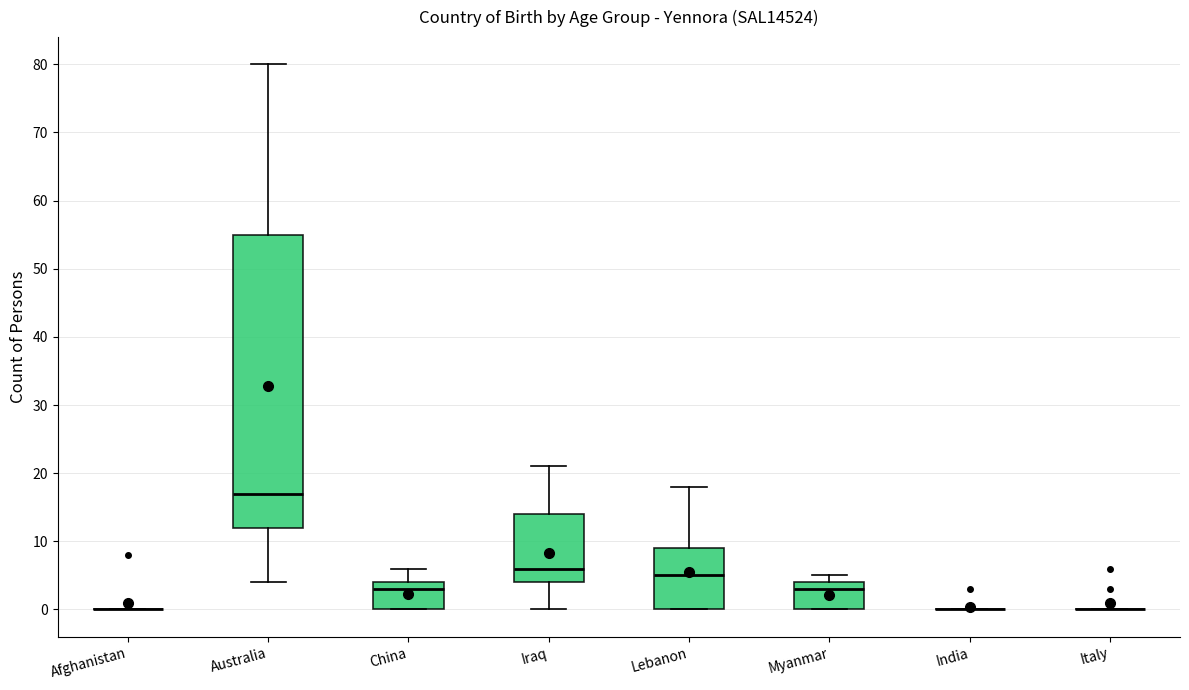

Reading left to right, transcribe this box plot: for each box, give where its median line is, the range the box spans, and where its two whiskers end, as read against the y-axis. The values are not printed on the chart, so give them approximately, as read against the axis.

Afghanistan: box collapsed to a line at 0, whiskers 0 to 0
Australia: median 17, box 12 to 55, whiskers 4 to 80
China: median 3, box 0 to 4, whiskers 0 to 6
Iraq: median 6, box 4 to 14, whiskers 0 to 21
Lebanon: median 5, box 0 to 9, whiskers 0 to 18
Myanmar: median 3, box 0 to 4, whiskers 0 to 5
India: box collapsed to a line at 0, whiskers 0 to 0
Italy: box collapsed to a line at 0, whiskers 0 to 0